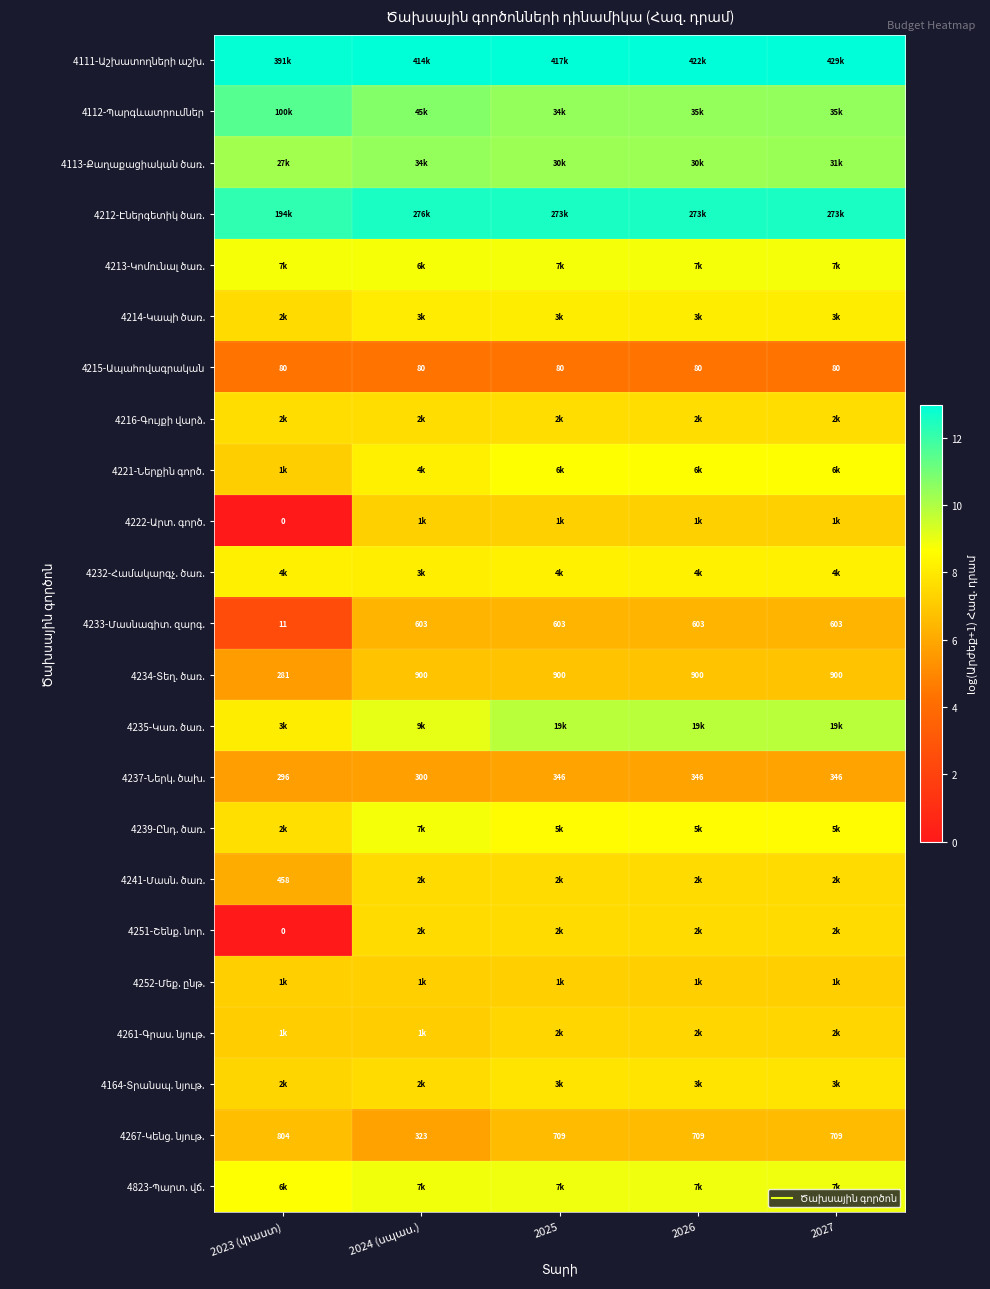

Rank the series by their maximum value, from lowest to highest.

4215-Ապահովագրական, 4237-Ներկ. ծախ., 4233-Մասնագիտ. զարգ., 4267-Կենց. նյութ., 4234-Տեղ. ծառ., 4252-Մեք. ընթ., 4222-Արտ. գործ., 4261-Գրաս. նյութ., 4251-Շենք. նոր., 4241-Մասն. ծառ., 4216-Գույքի վարձ., 4164-Տրանսպ. նյութ., 4214-Կապի ծառ., 4232-Համակարգչ. ծառ., 4221-Ներքին գործ., 4213-Կոմունալ ծառ., 4239-Ընդ. ծառ., 4823-Պարտ. վճ., 4235-Կառ. ծառ., 4113-Քաղաքացիական ծառ., 4112-Պարգևատրումներ, 4212-Էներգետիկ ծառ., 4111-Աշխատողների աշխ.